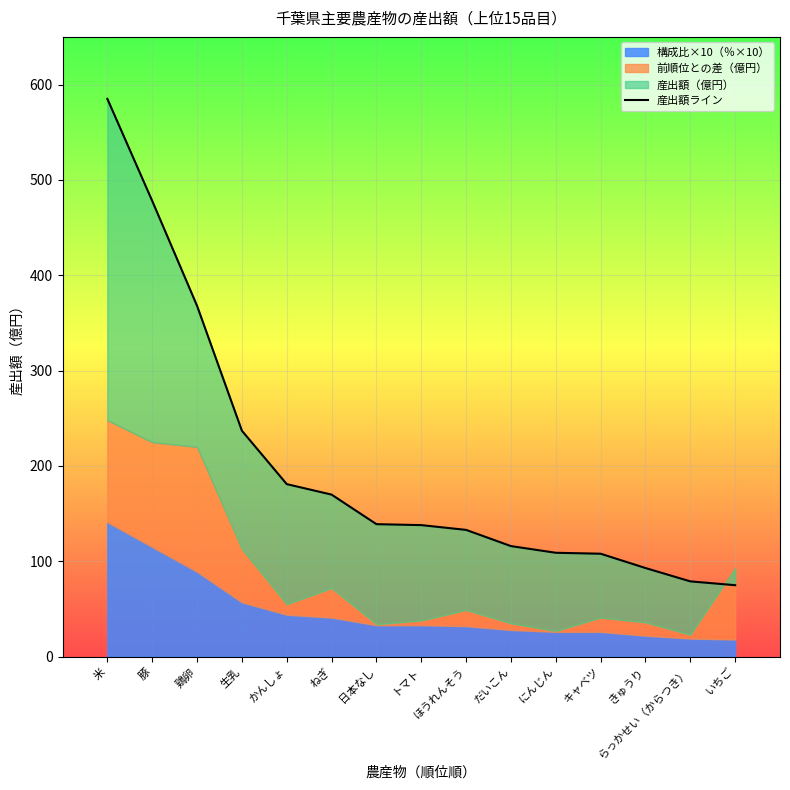

What is the greatest value displayed?

585